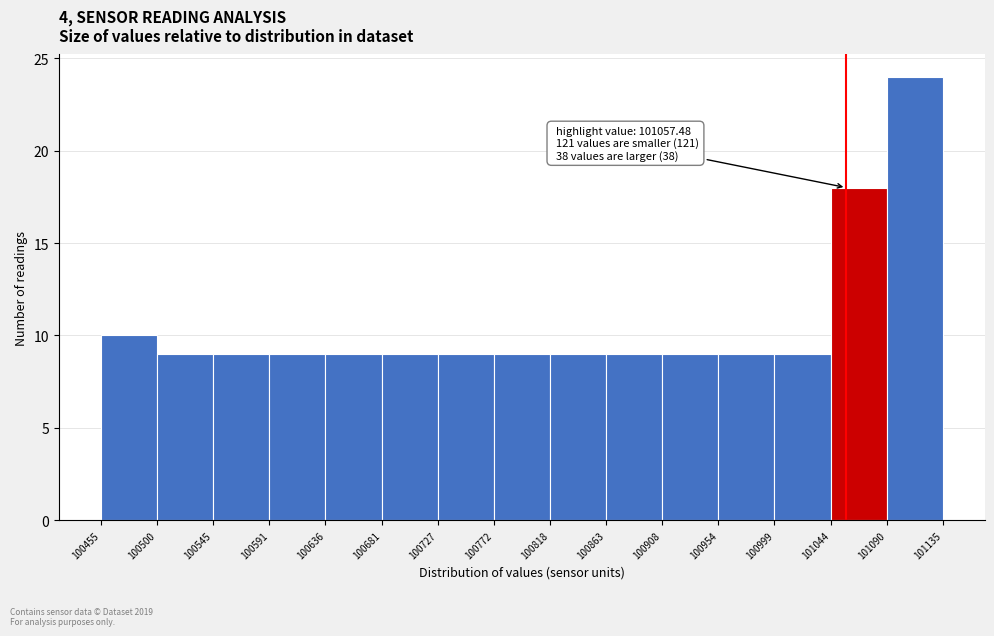

Over which range of the x-axis is the bar tallest?

101090 to 101135